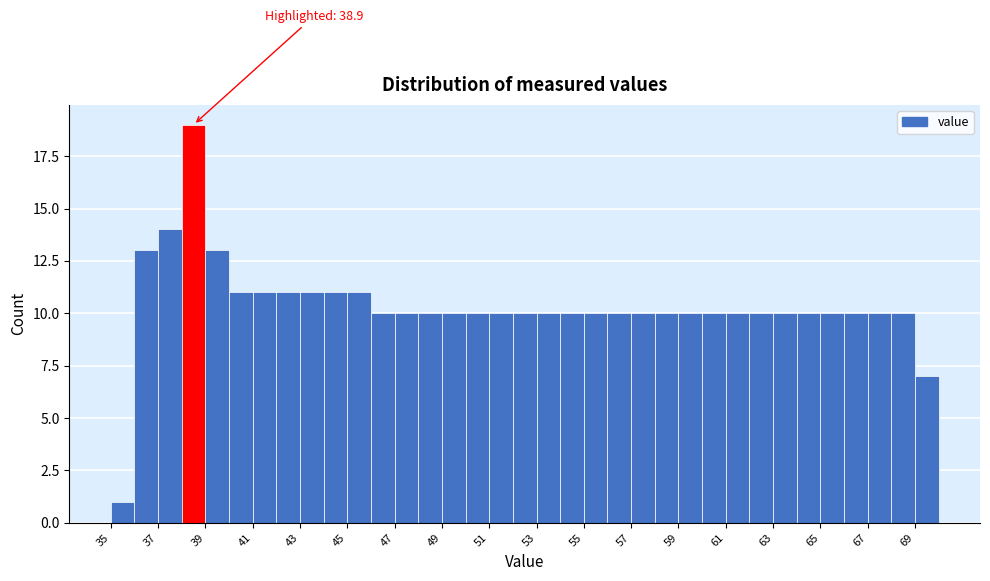

Over which range of the x-axis is the bar tallest?

38 to 39